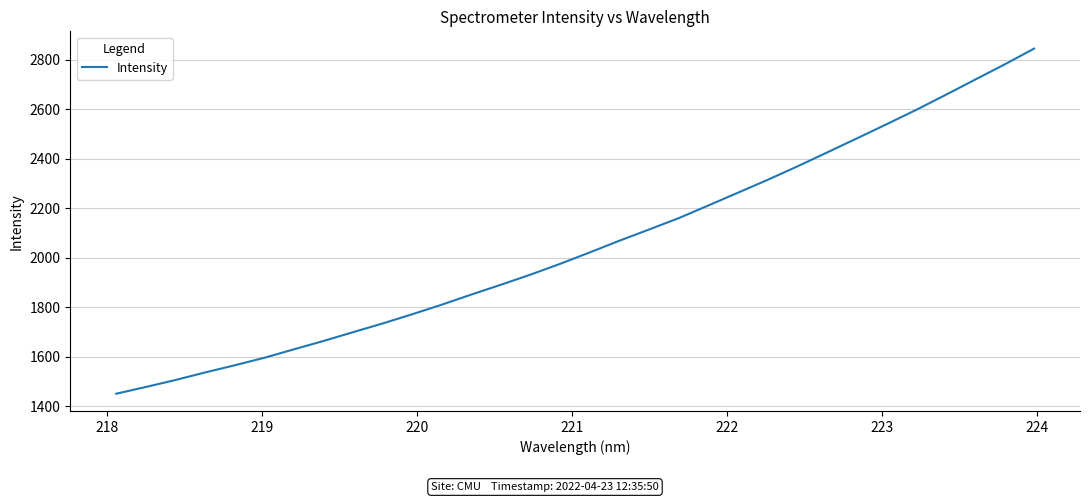

What is the difference between the maximum and minimum values?

1394.7